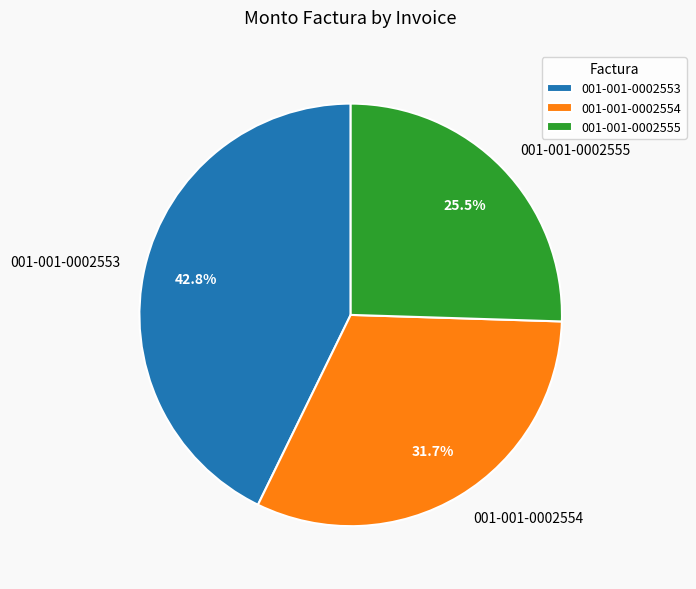

Is there a majority slice in this chart?

No